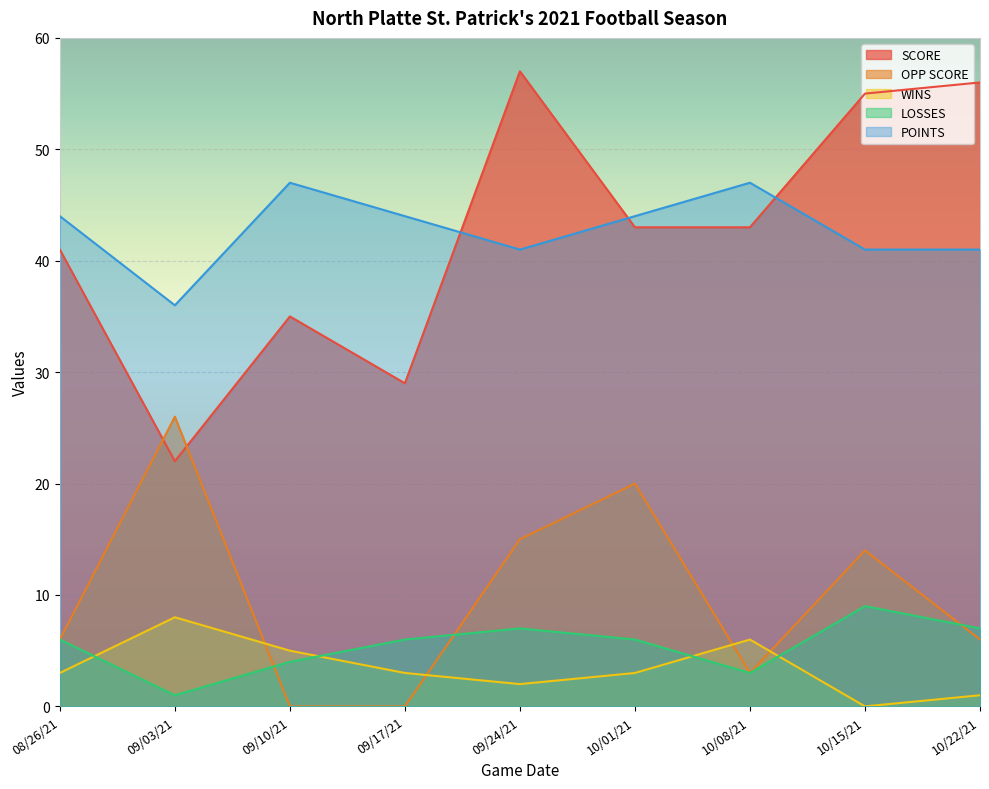

Where does the LOSSES series first go above 6?

09/24/21